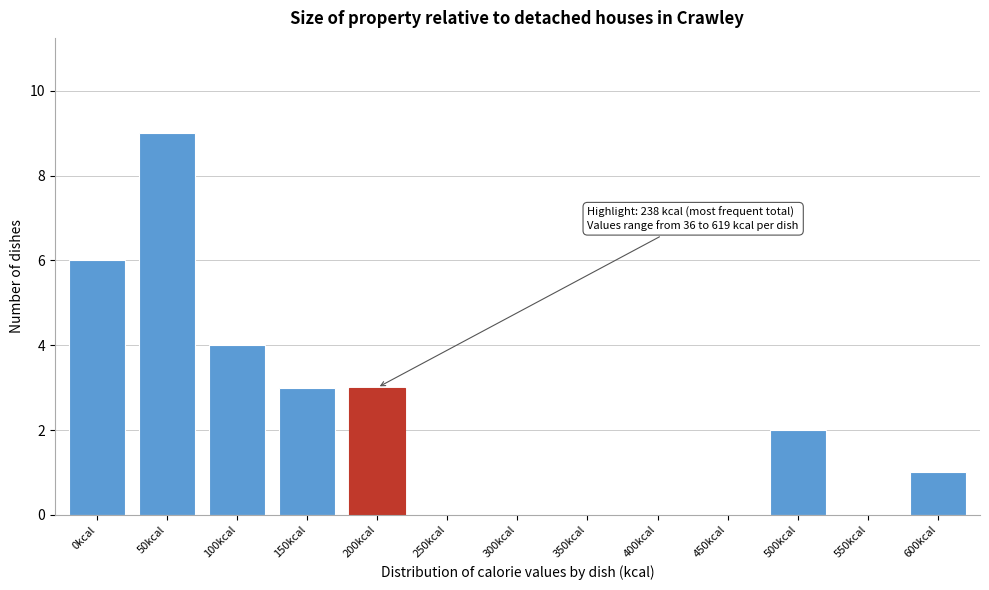

Reading right to left, transcribe all the data shown in this chart.

600kcal=1	550kcal=0	500kcal=2	450kcal=0	400kcal=0	350kcal=0	300kcal=0	250kcal=0	200kcal=3	150kcal=3	100kcal=4	50kcal=9	0kcal=6